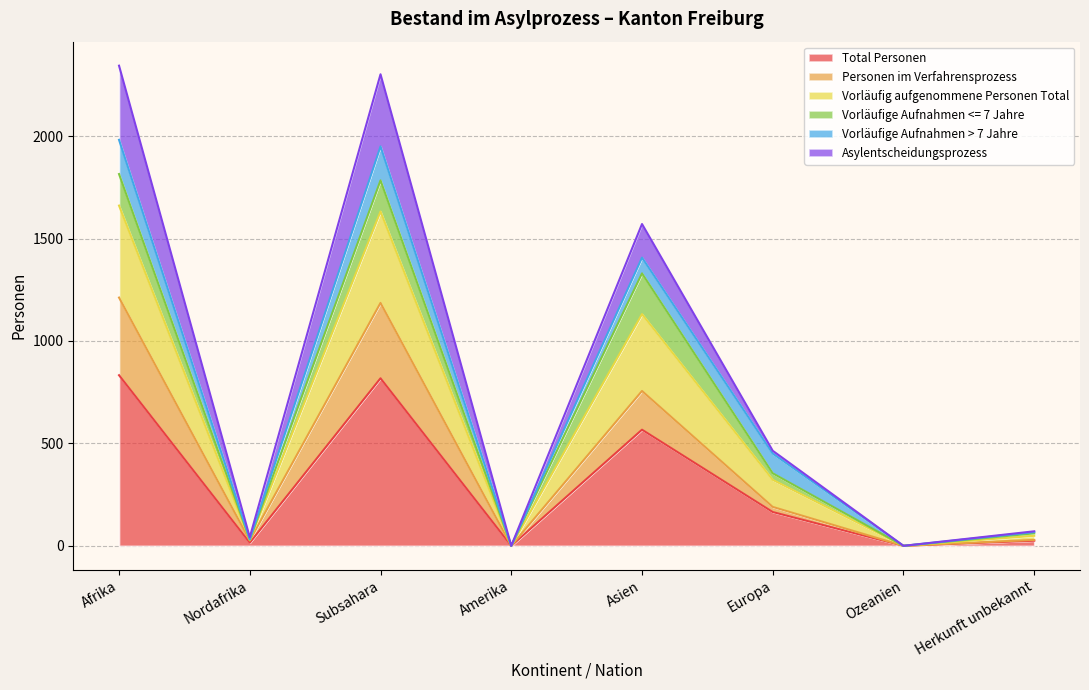

True or false: Vorläufig aufgenommene Personen Total has more than 2 interior local peaks.

False